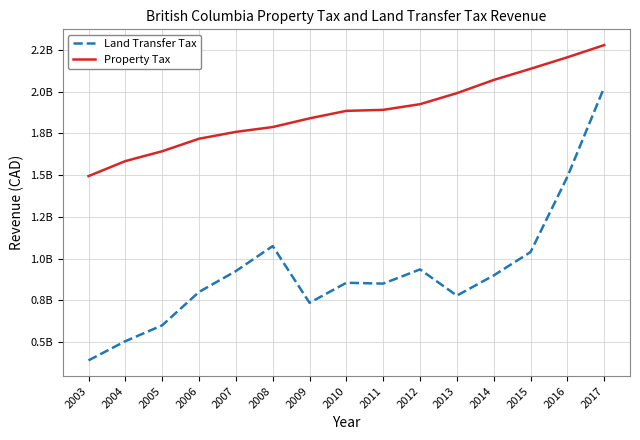

Does the chart have visible grid lines?

Yes